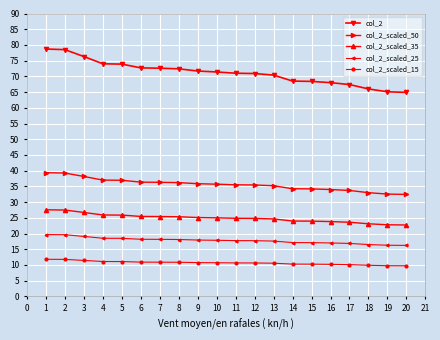

What is the value of the col_2 point at the 14th from the left?

68.5